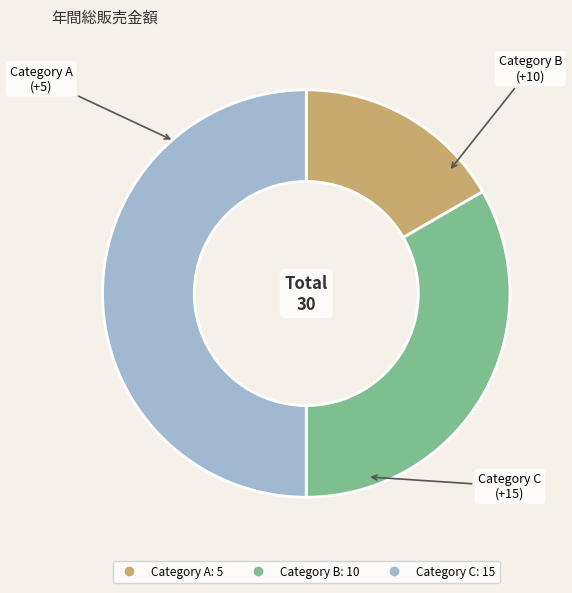

Count the number of slices in the pie.

3